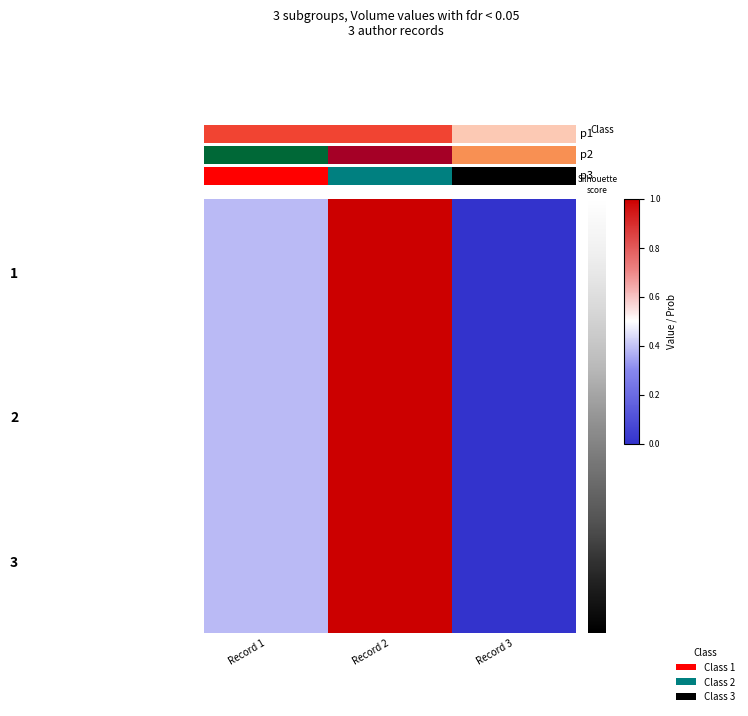

Reading left to right, transcribe all the data shown in this chart.

No1: Record 1=0.4	Record 2=1.0	Record 3=0.0
No2: Record 1=0.4	Record 2=1.0	Record 3=0.0
No3: Record 1=0.4	Record 2=1.0	Record 3=0.0